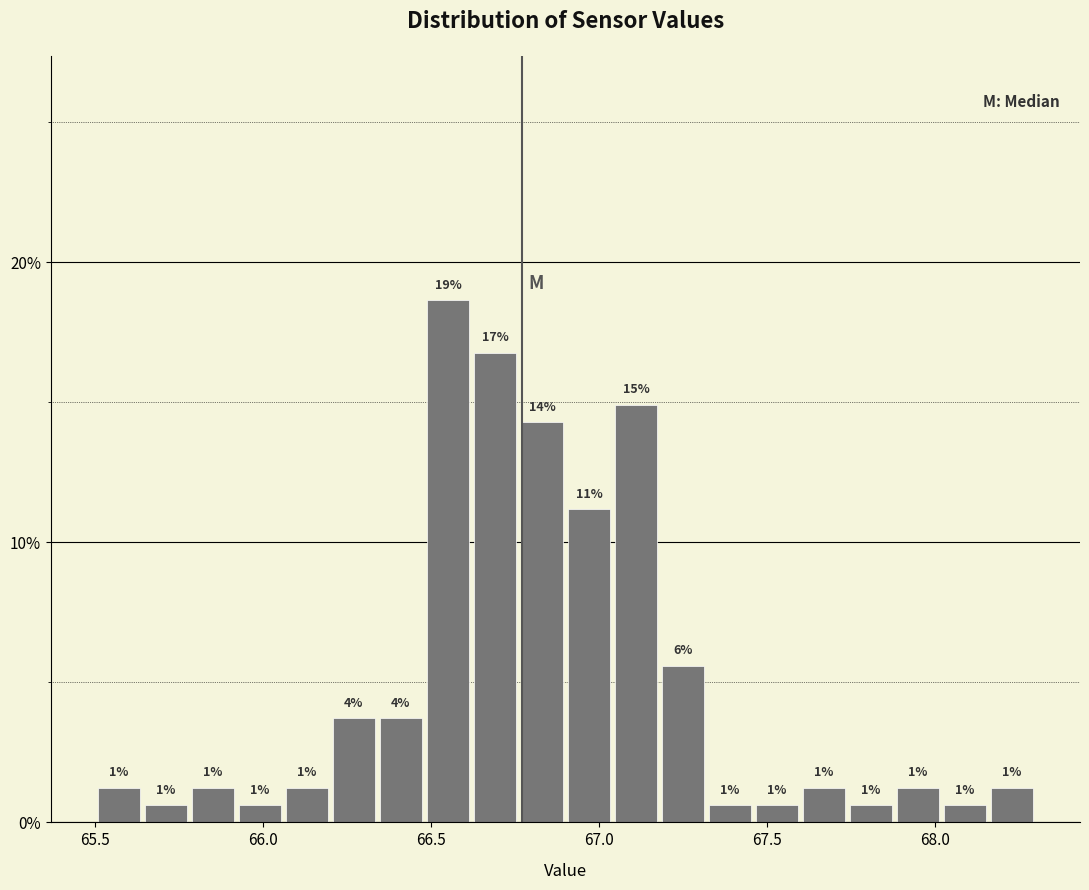

Around what value on the x-axis is the tallest bar? Give the approximate position of its centre, as read against the axis.

66.55